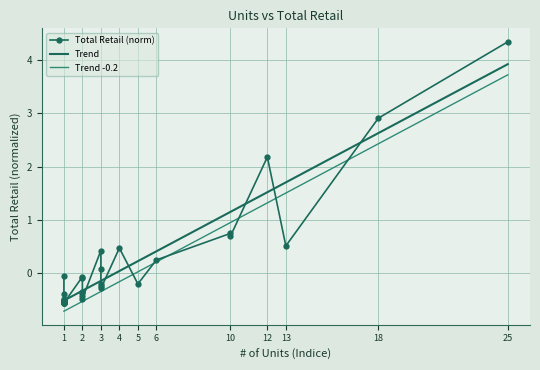

What is the value of the Total Retail (norm) point at the 33rd from the left?

-0.2